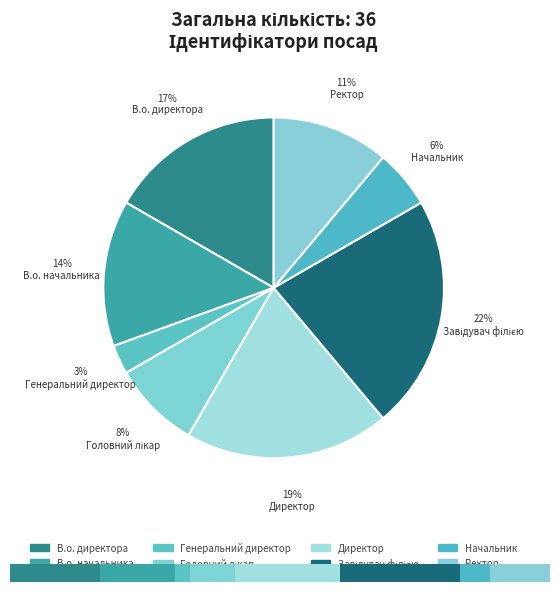

To the nearest percent, what portion does Ректор represent?

11%